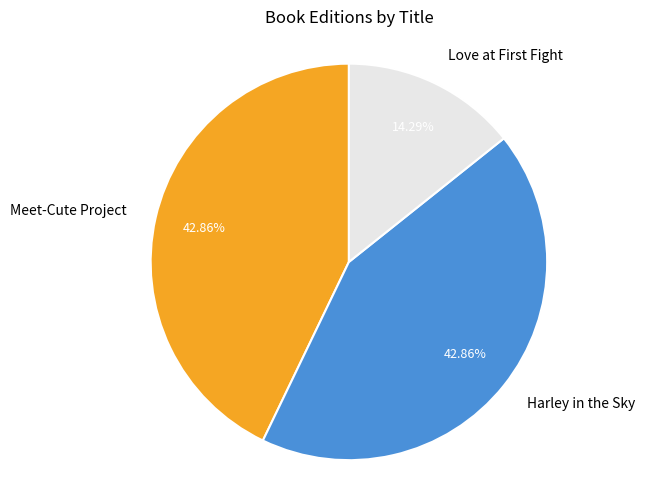

Is there any slice that represents more than half of the pie?

No